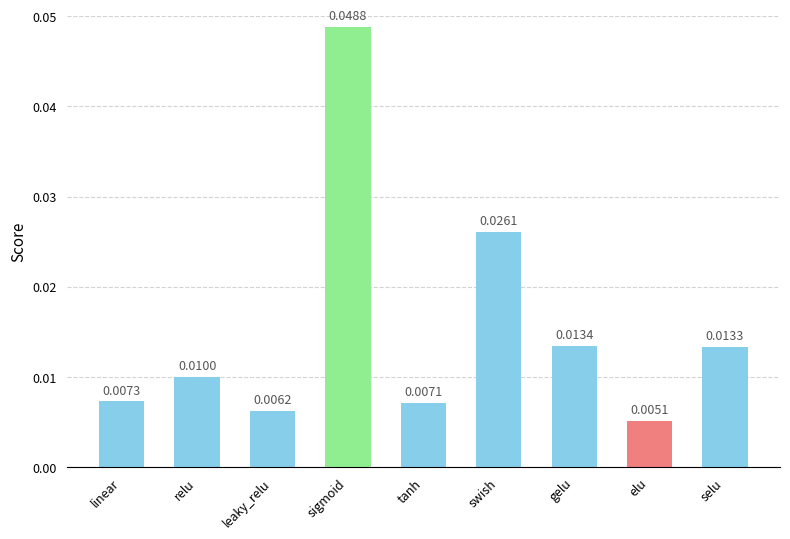

At which category does the chart reach its peak across all series?

sigmoid